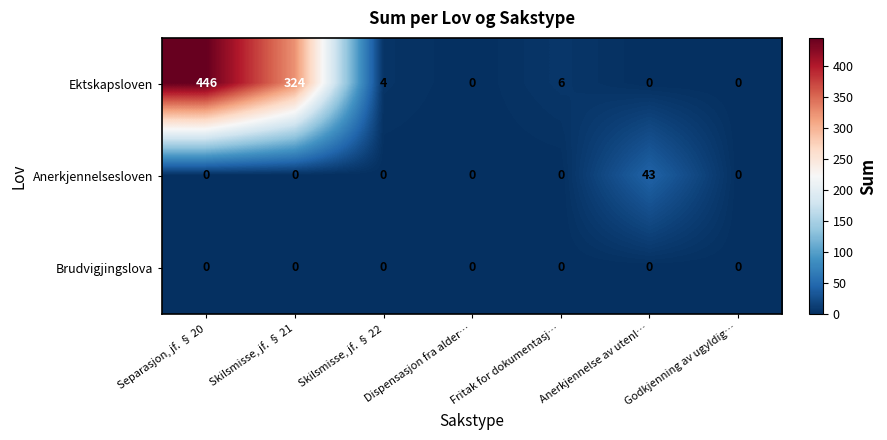

What is the average value of the Ektskapsloven series?

111